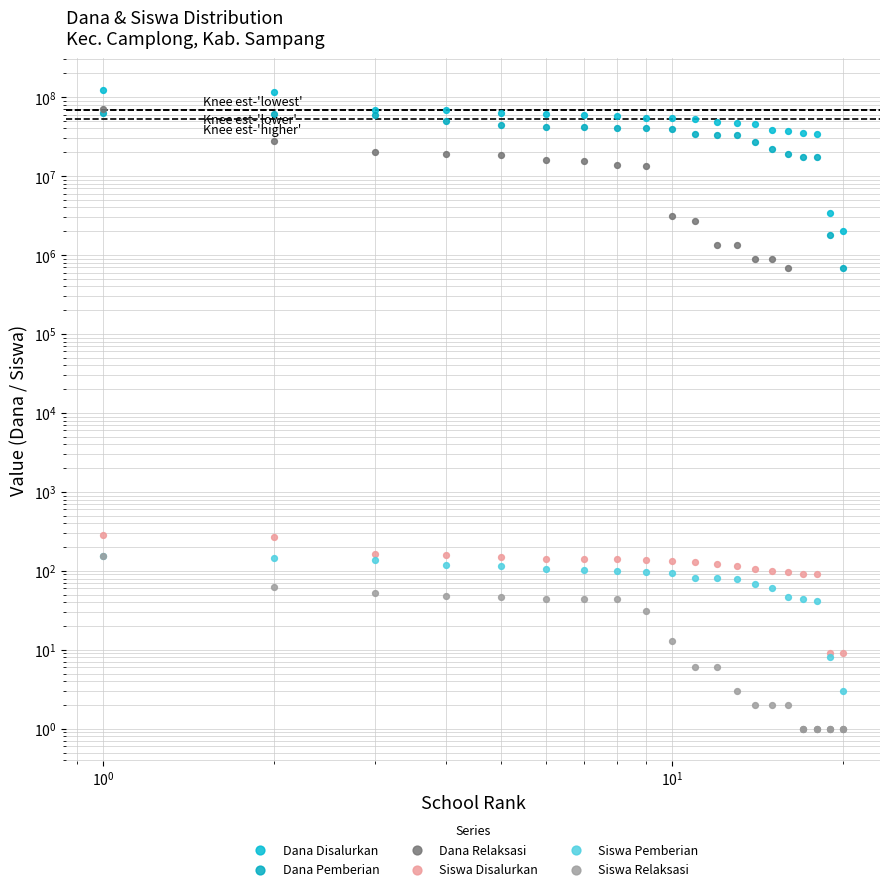

Which series has the widest spread of Y values?

Dana Disalurkan